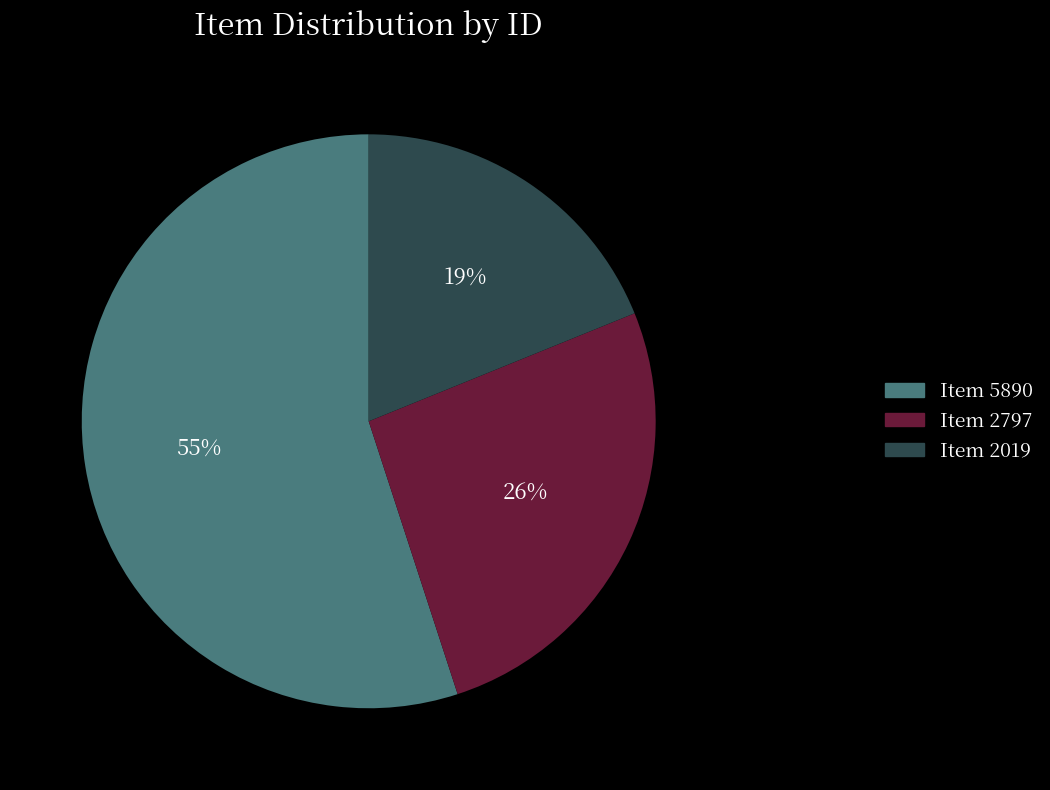

To the nearest percent, what is the combined percentage of Item 2019 and Item 2797?

45%